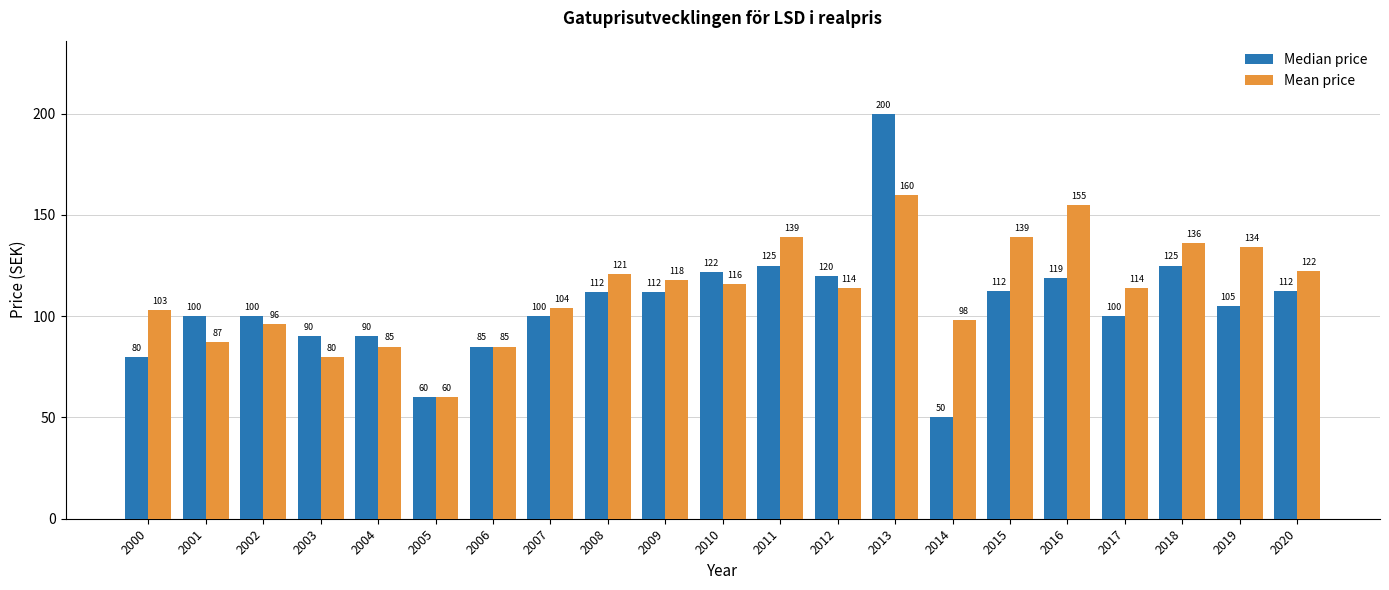

List the series in order of their peak value, highest first.

Median price, Mean price